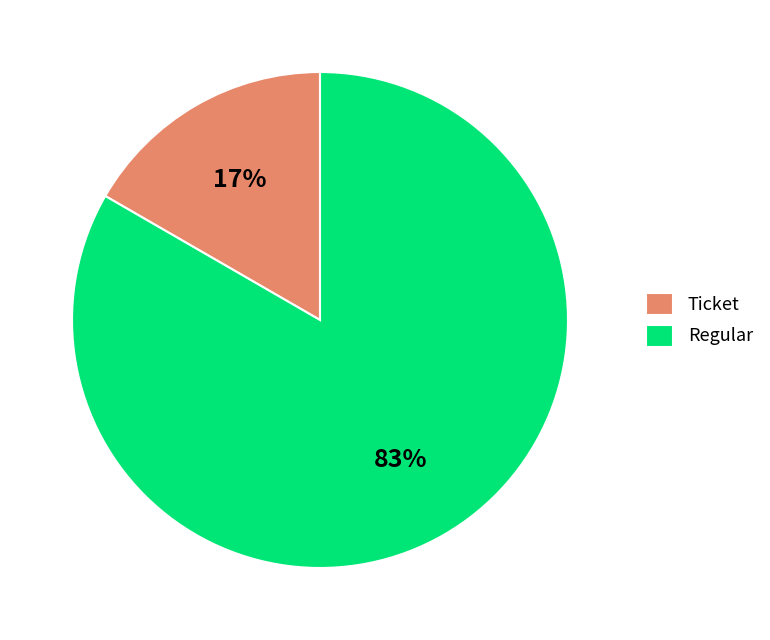

What is the smallest slice in the pie chart?

Ticket